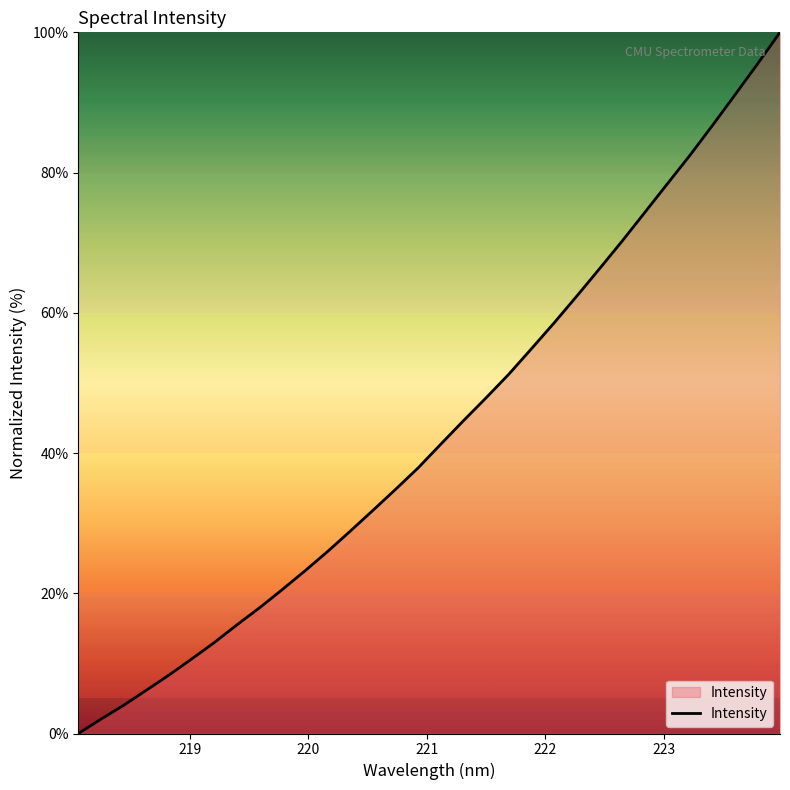

What is the greatest value displayed?

100.0